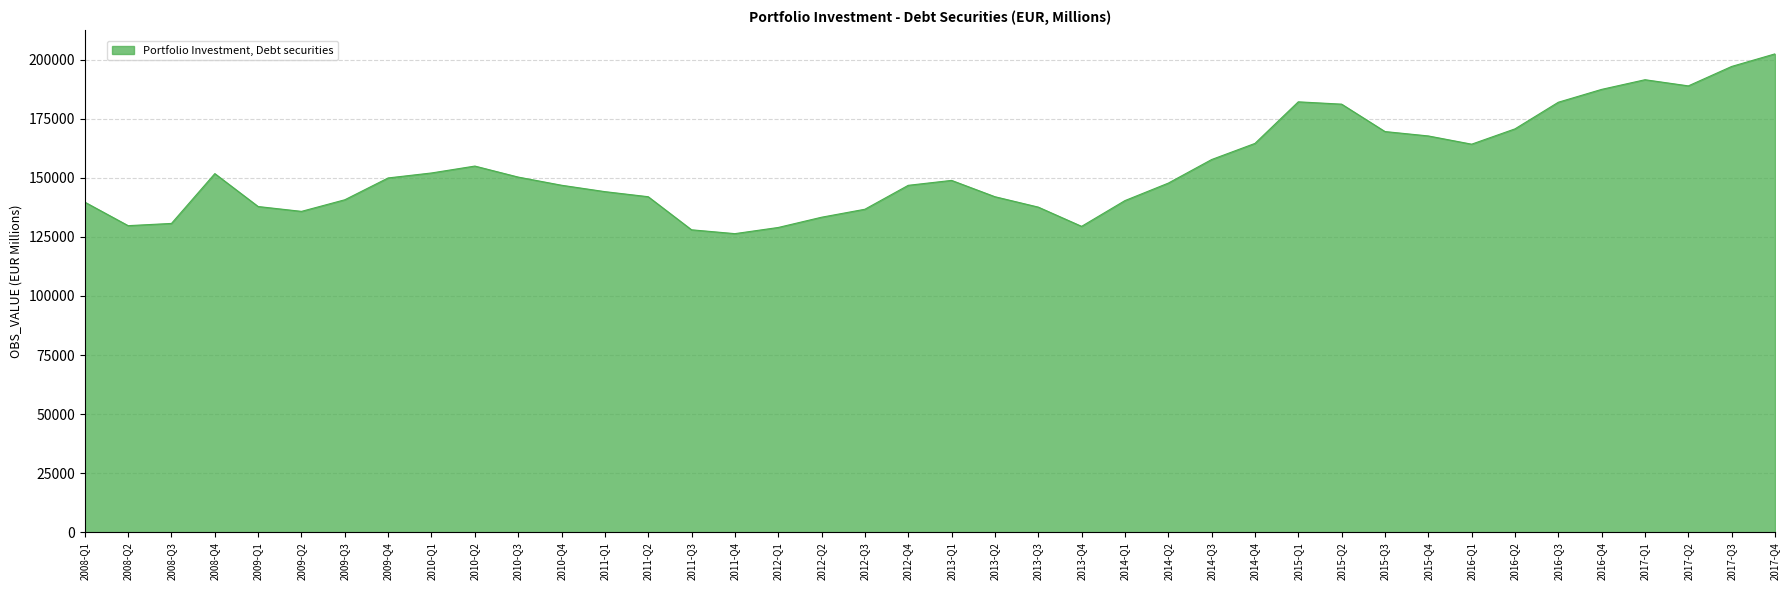

What is the change in value from 2010-Q2 to 2012-Q2?

-21646.4